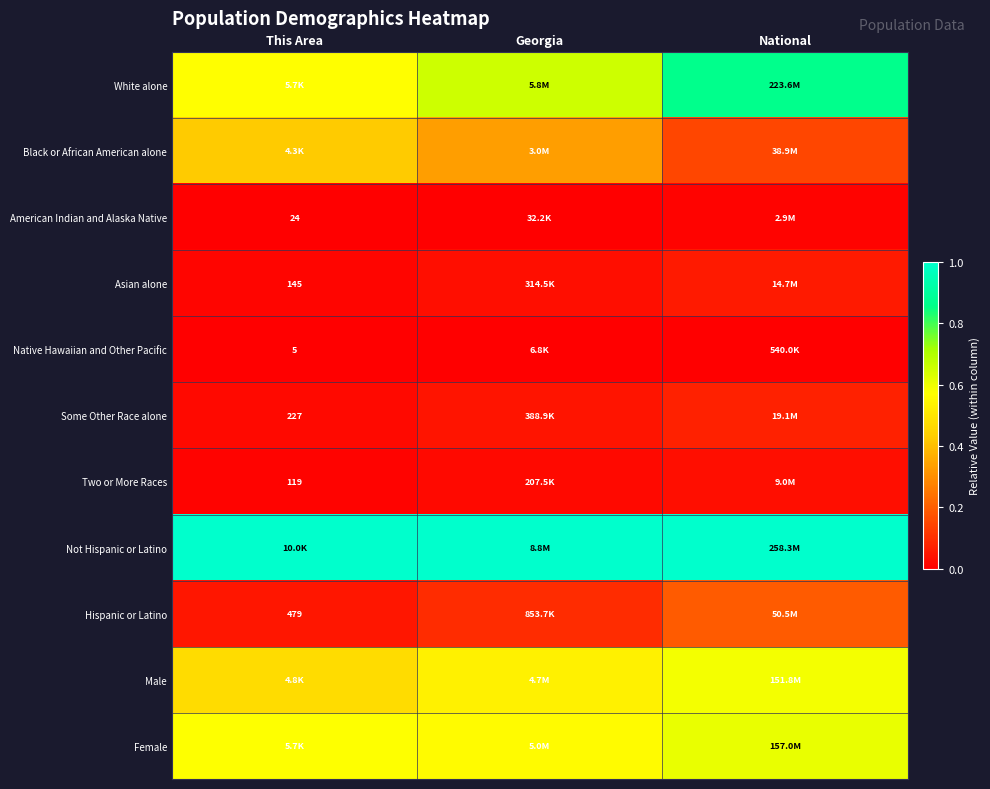

At which category is the sum across all series the highest?

National